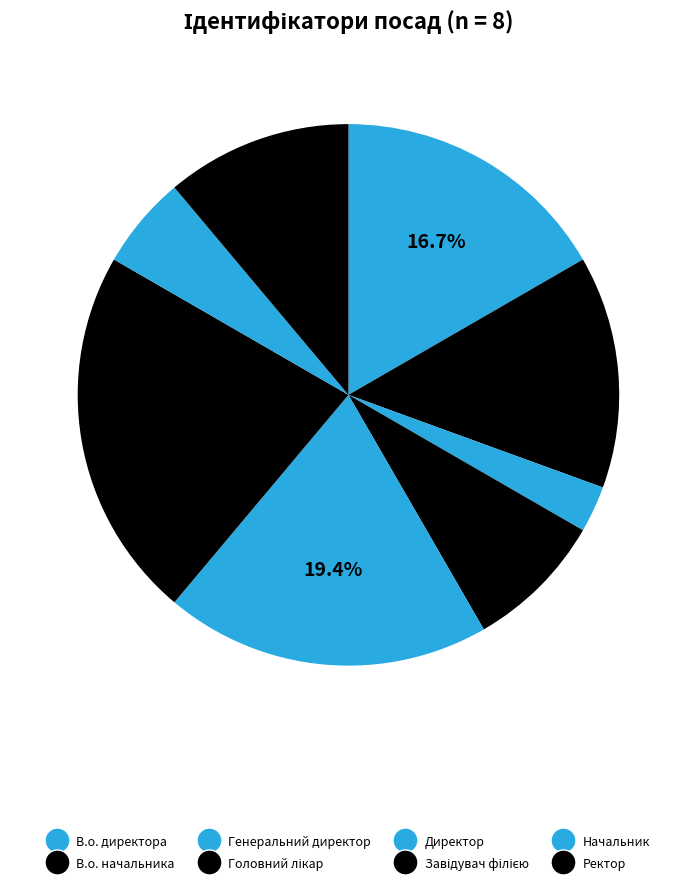

To the nearest percent, what portion does В.о. директора represent?

17%